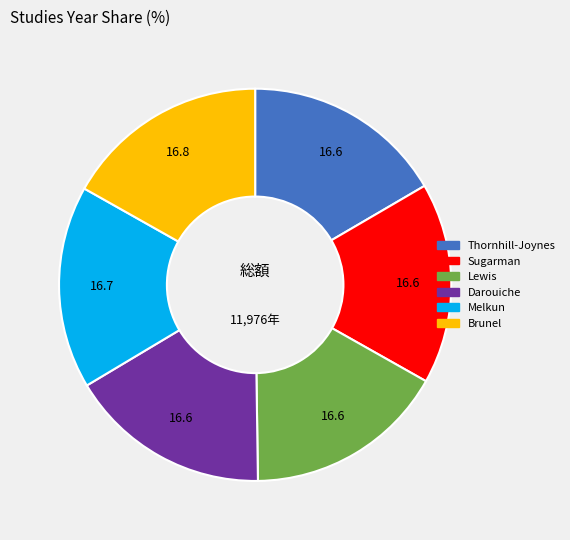

Approximately how many times larger is the value at Thornhill-Joynes compared to Brunel?

1.0